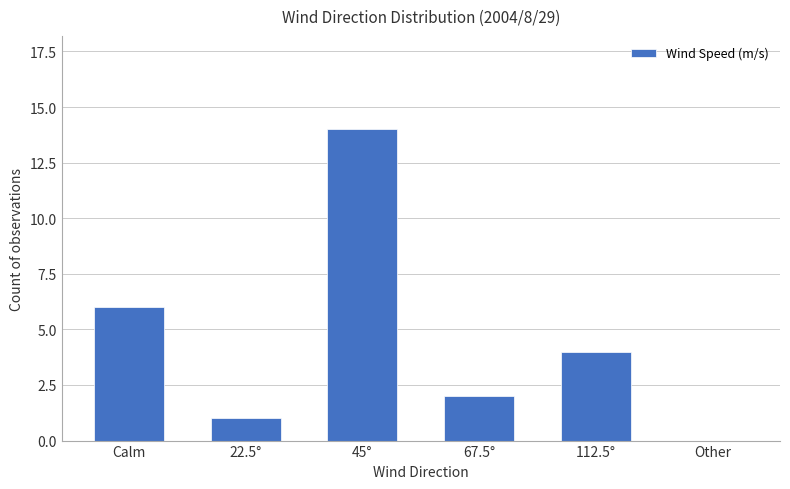

Reading left to right, extract all data points from this chart.

Calm=6	22.5°=1	45°=14	67.5°=2	112.5°=4	Other=0